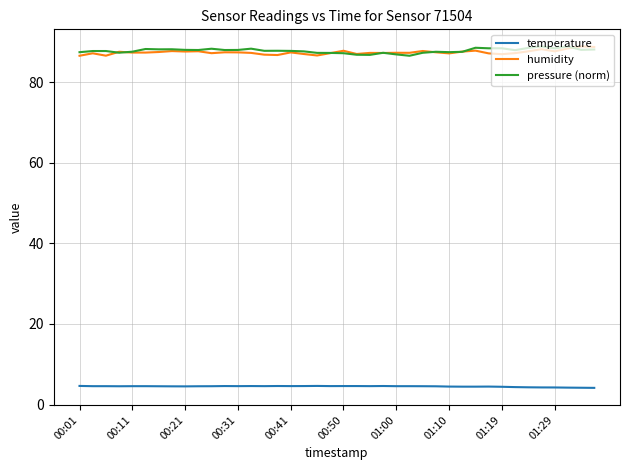

What is the lowest value of the pressure (norm) series?

86.5